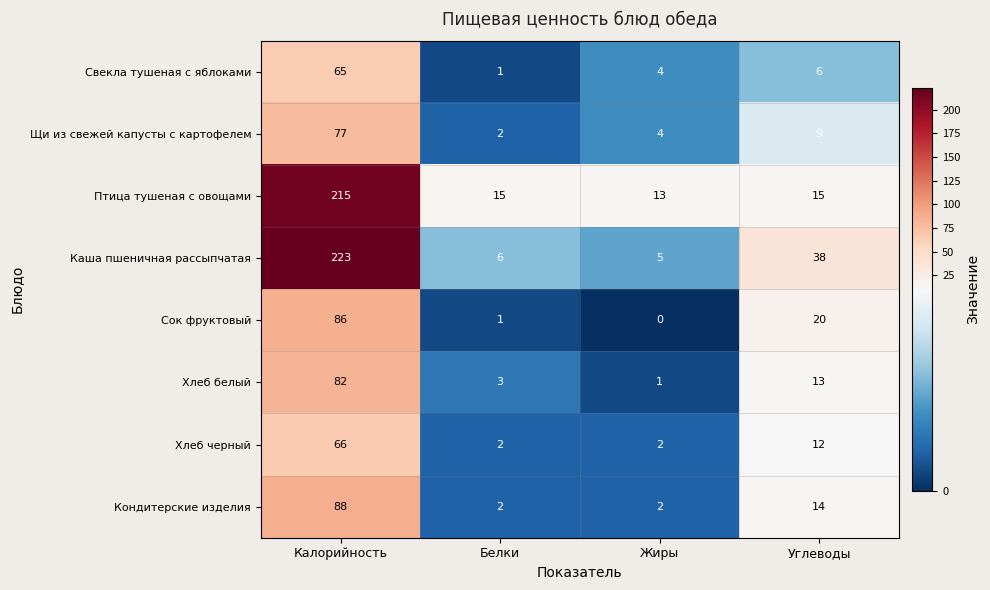

List the series in order of their peak value, lowest first.

Свекла тушеная с яблоками, Хлеб черный, Щи из свежей капусты с картофелем, Хлеб белый, Сок фруктовый, Кондитерские изделия, Птица тушеная с овощами, Каша пшеничная рассыпчатая